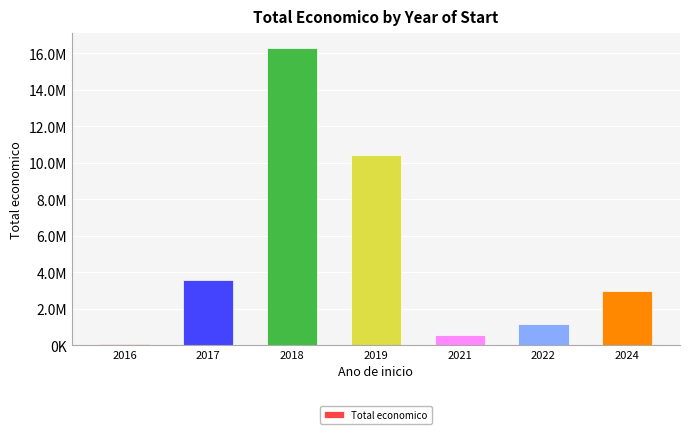

At which category does the chart reach its peak across all series?

2018